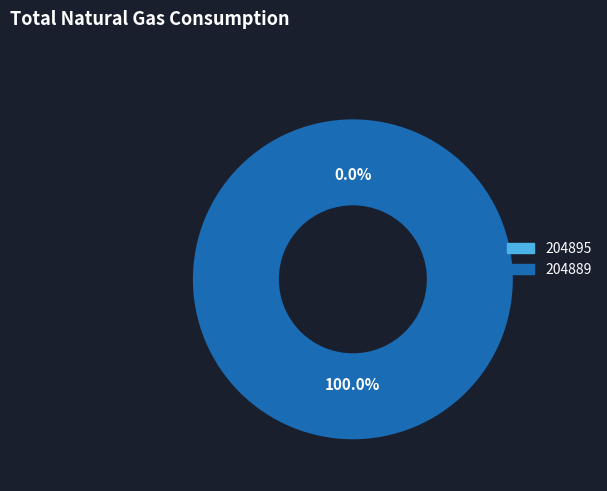

To the nearest percent, what percentage of the pie is 204889?

100%